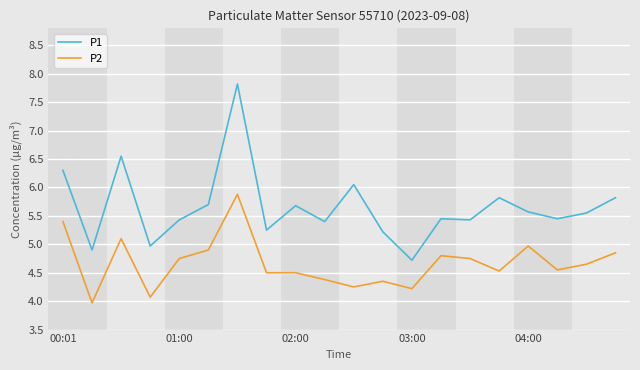

What is the difference between the maximum and minimum values in the P1 series?

3.1